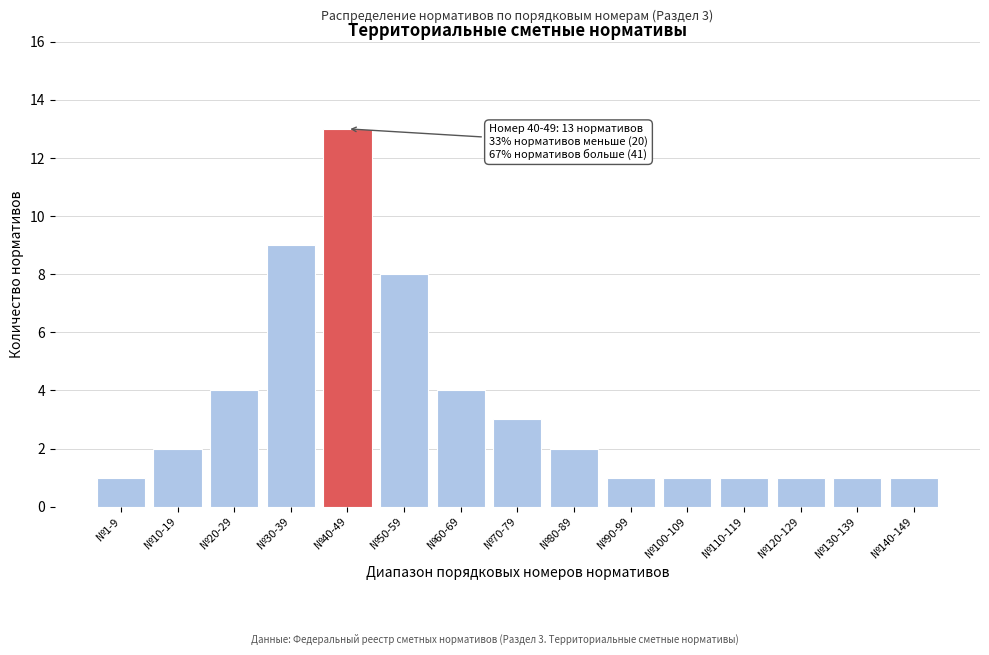

Reading left to right, transcribe all the data shown in this chart.

1	2	4	9	13	8	4	3	2	1	1	1	1	1	1